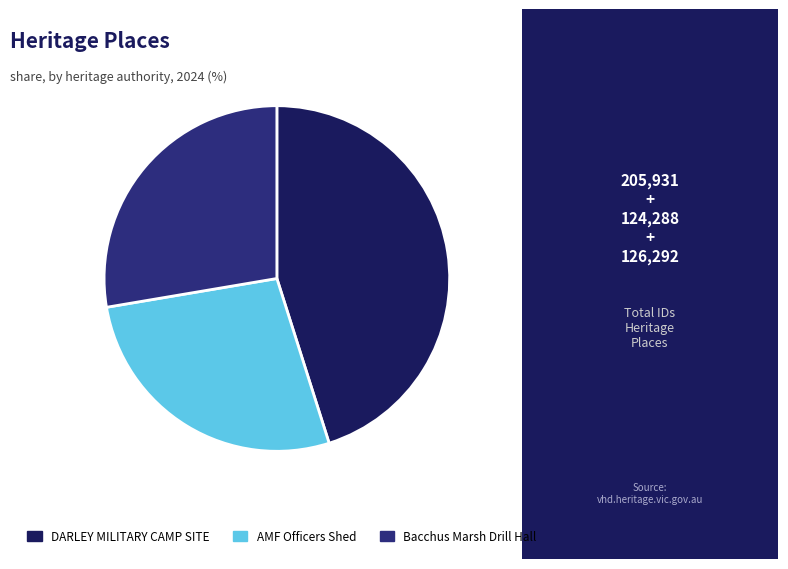

Count the number of slices in the pie.

3